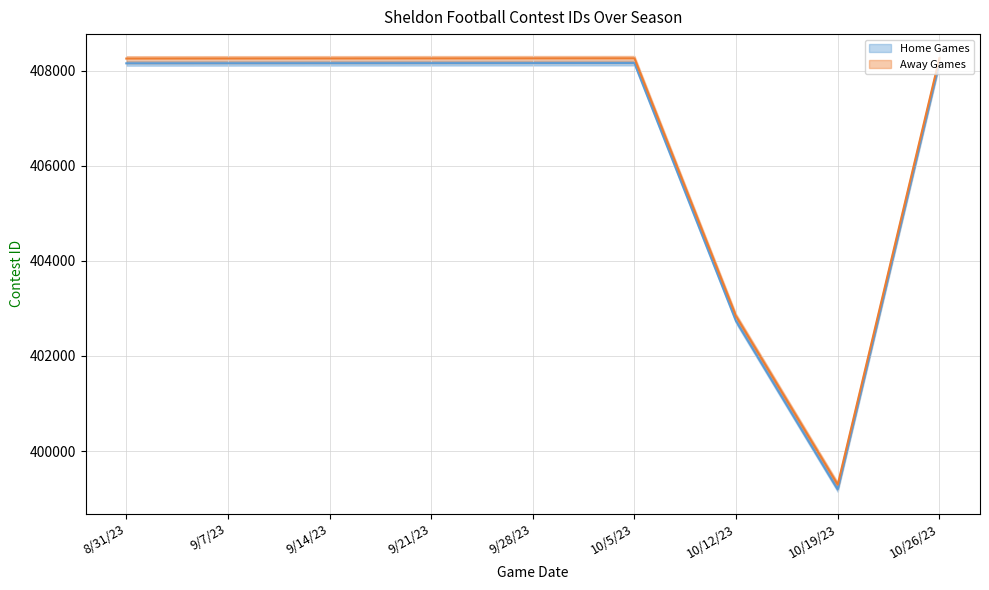

The value of Home Games at 9/7/23 is 408152. True or false?

True